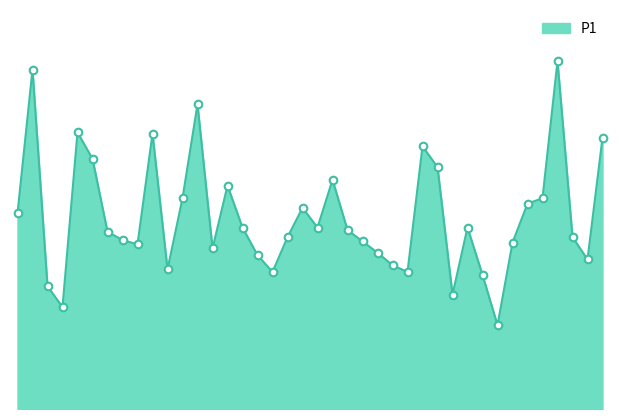

Does the chart have visible grid lines?

No